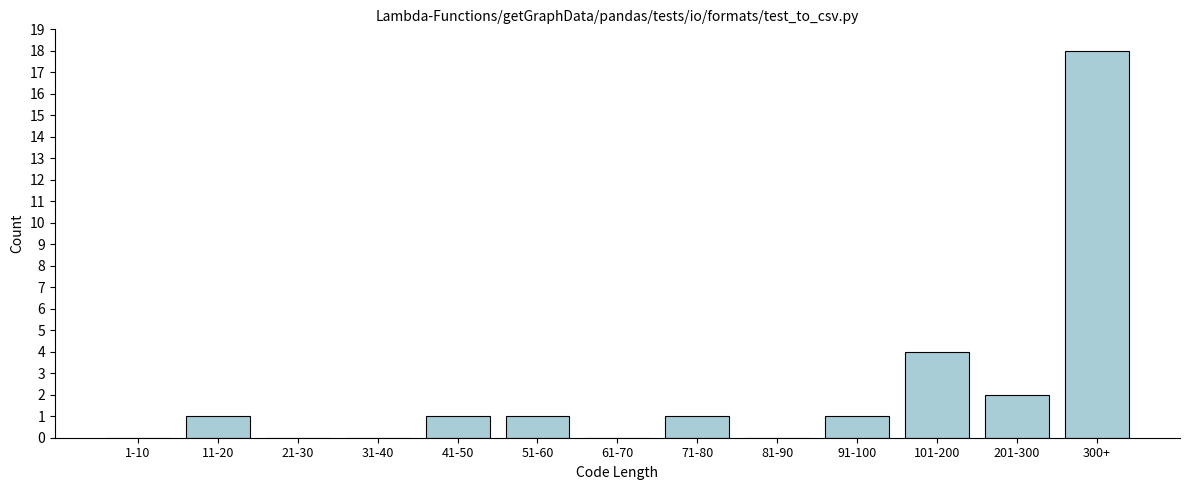

Reading left to right, what are all the values shown in this chart?

1-10=0	11-20=1	21-30=0	31-40=0	41-50=1	51-60=1	61-70=0	71-80=1	81-90=0	91-100=1	101-200=4	201-300=2	300+=18